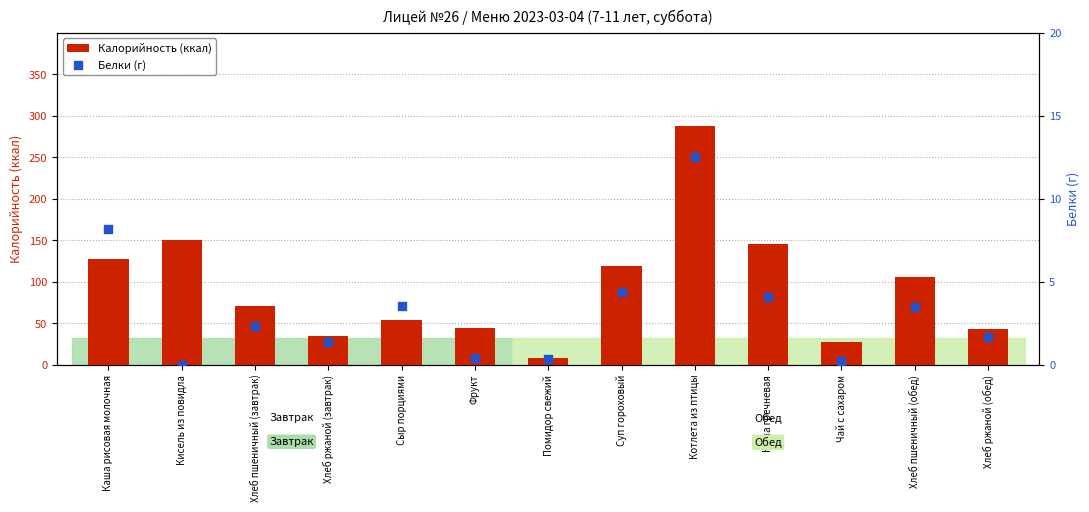

Which series reaches the maximum Y coordinate?

Калорийность (ккал)